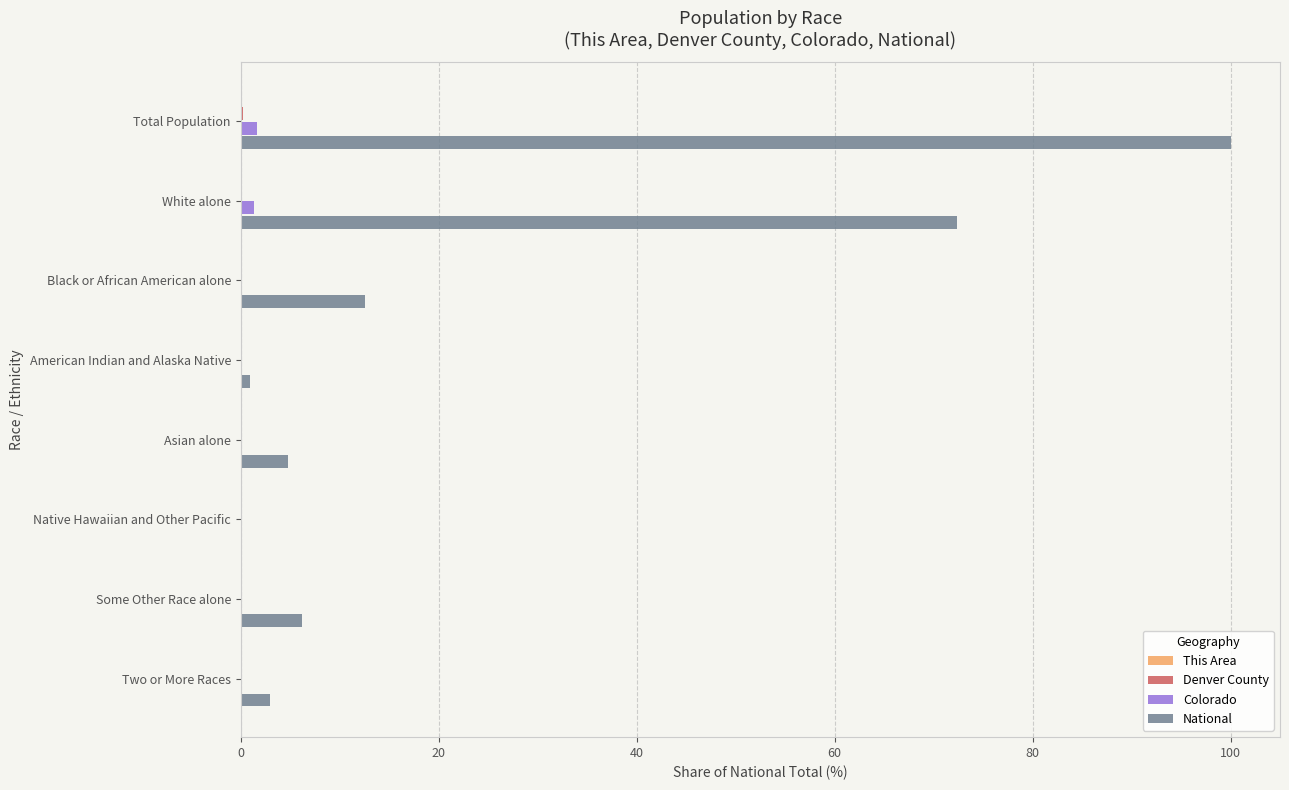

Where is National nearest to the value 50?

White alone